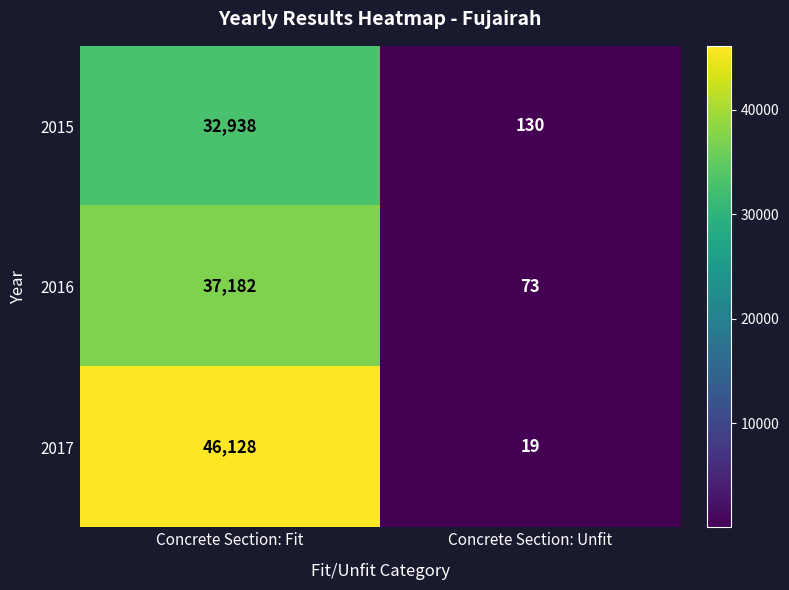

Reading left to right, list all the values displayed in this chart.

2015: 32938	130
2016: 37182	73
2017: 46128	19